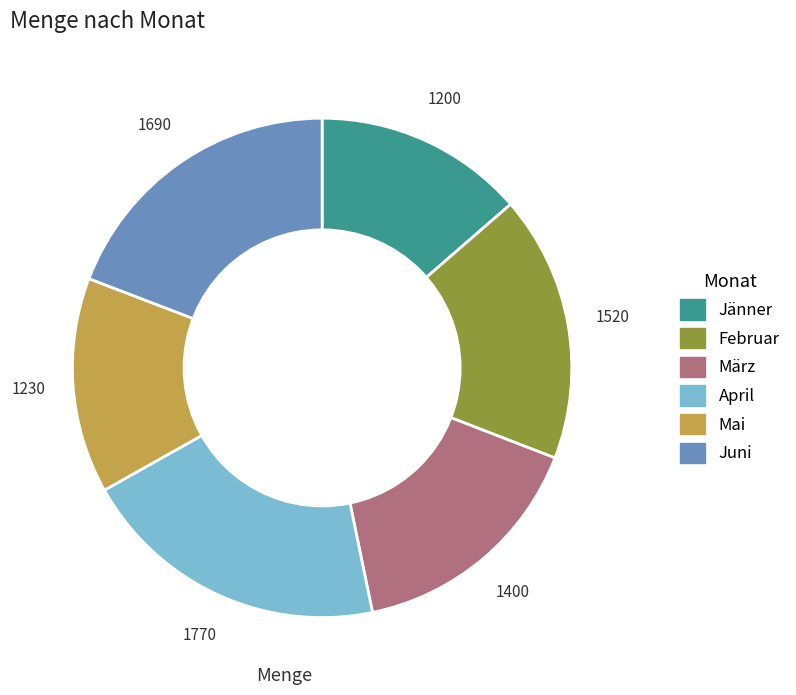

How many slices are in this pie chart?

6